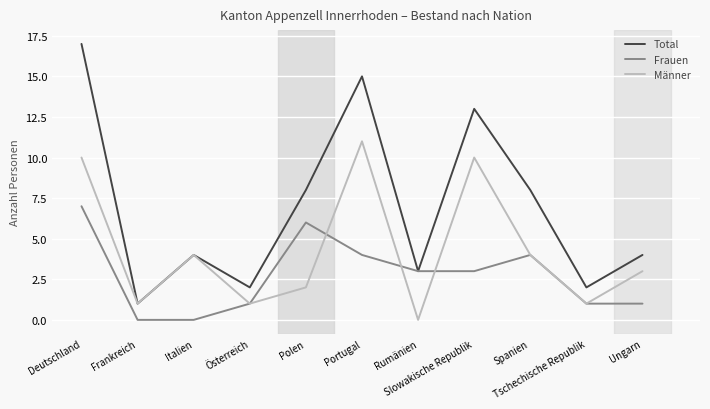

How many interior local peaks does the Total series have?

3